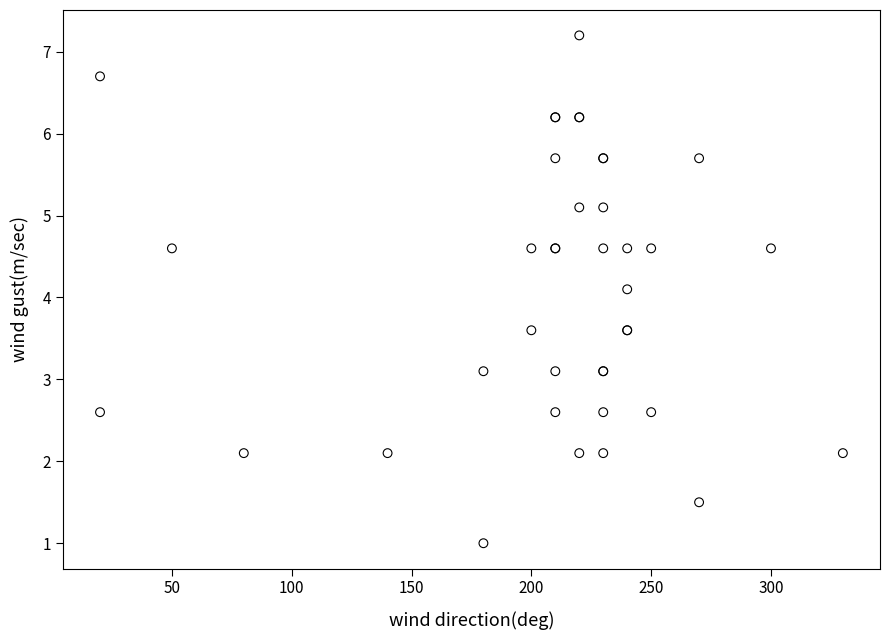

What Y value in the scatter plot is closest to 4?

4.1